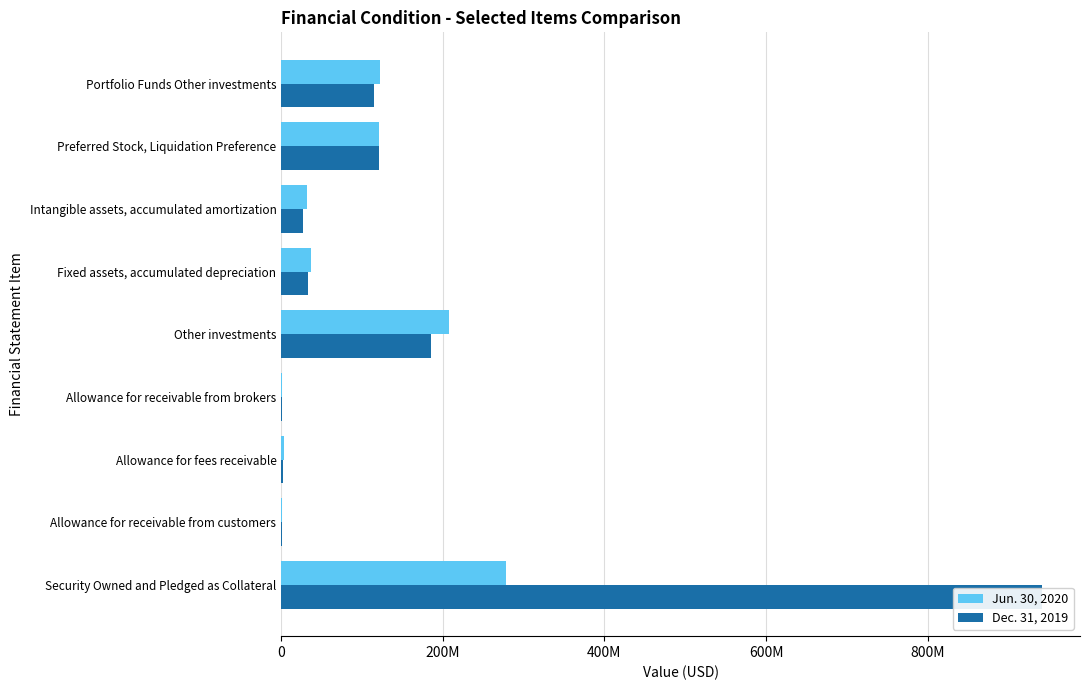

List the series in order of their overall mean, lowest first.

Jun. 30, 2020, Dec. 31, 2019